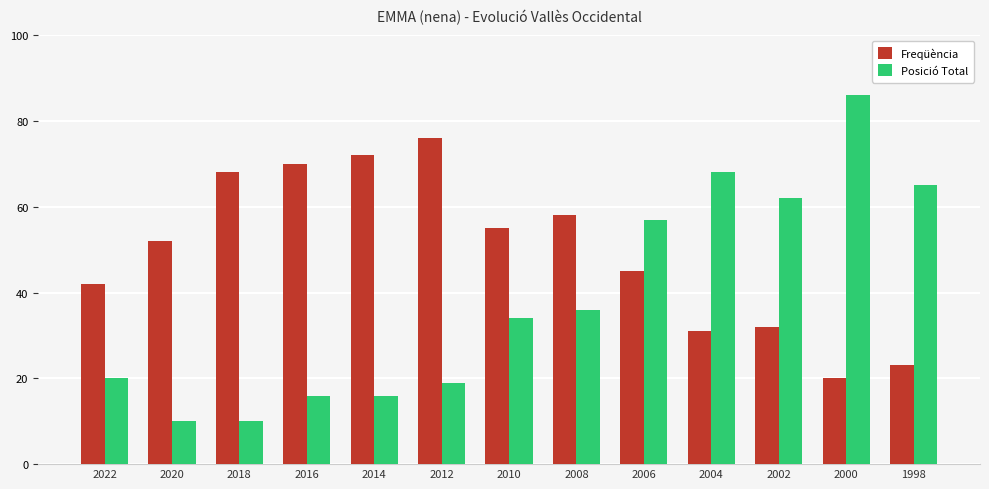

What is the difference between the maximum and minimum values in the Freqüència series?

56